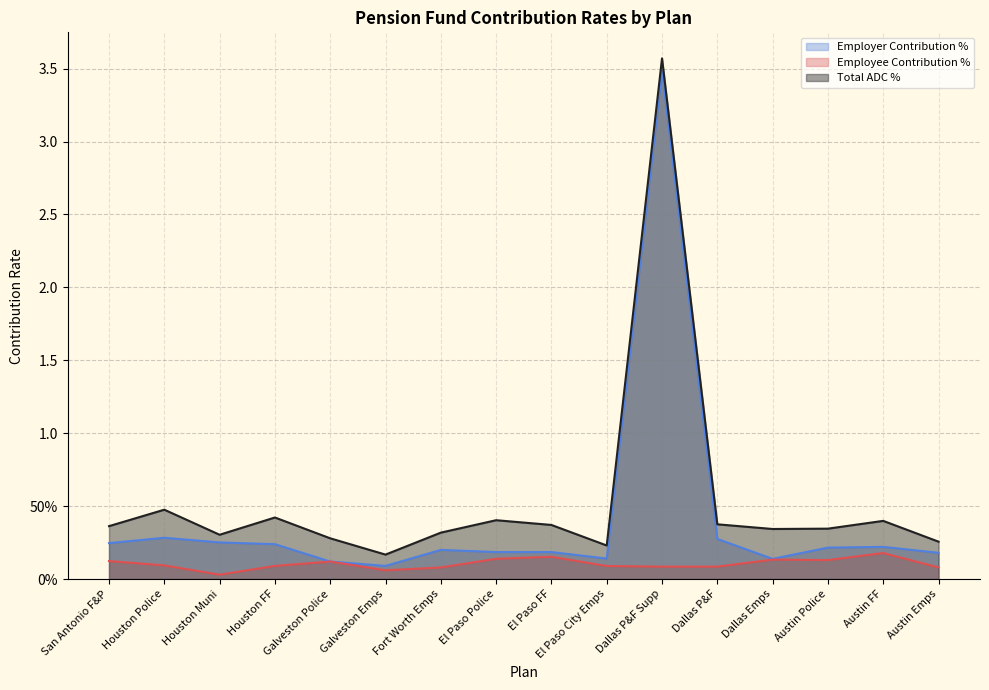

True or false: actualemployercontributionpercentage and totaladcpercentage intersect in this chart.

False